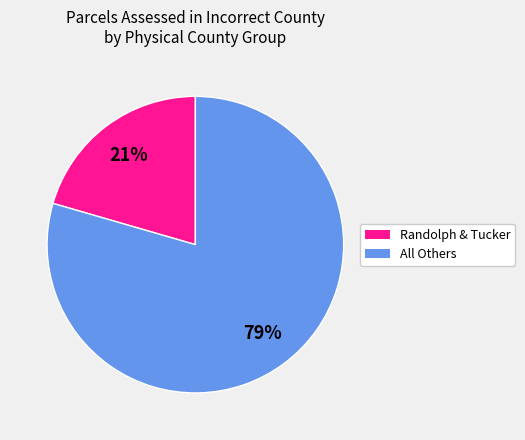

To the nearest percent, what is the average slice percentage?

50%